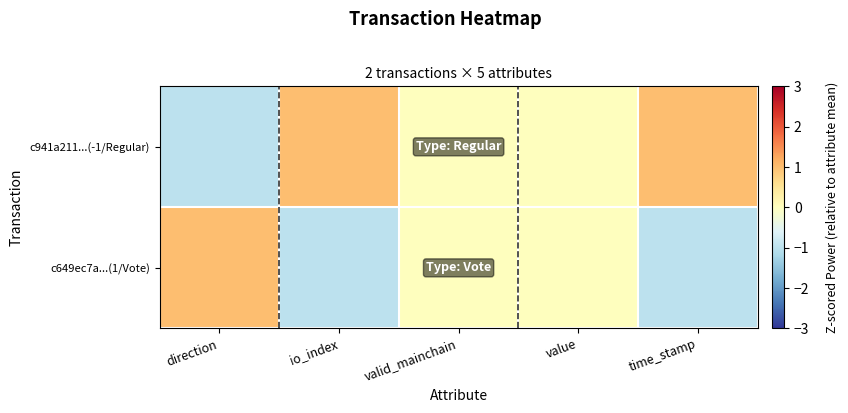

Rank the series by their average value, from lowest to highest.

c649ec7a...(1/Vote), c941a211...(-1/Regular)